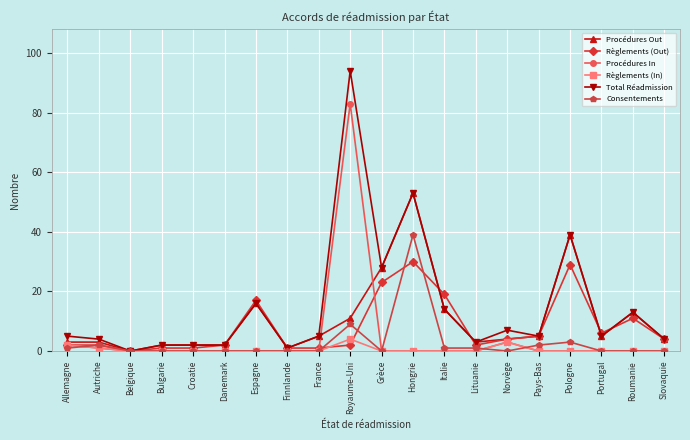

What is the maximum value for Règlements (In)?

4